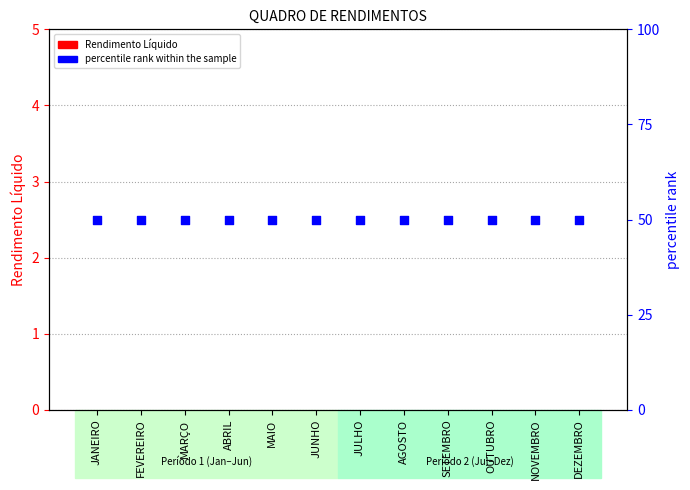

What are all the series names shown in the legend?

Rendimento Líquido, percentile rank within the sample